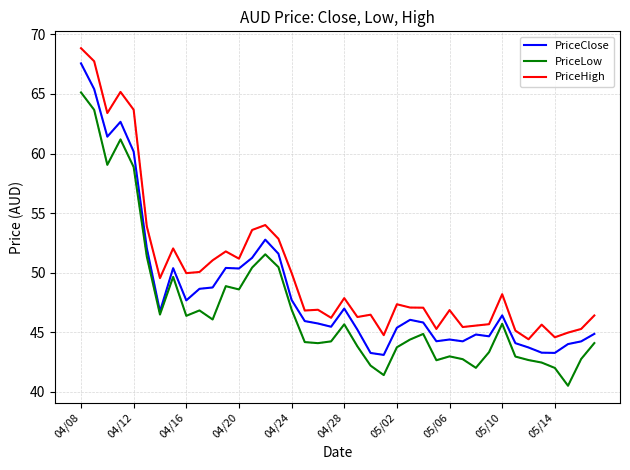

True or false: PriceLow and PriceClose cross at least once.

False